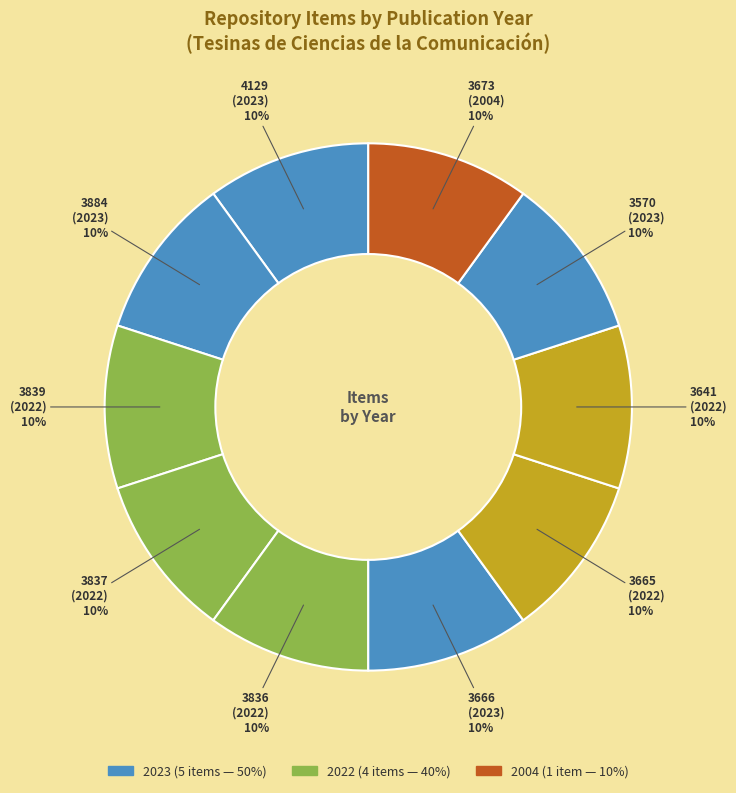

True or false: 4129 accounts for 16% of the total.

False